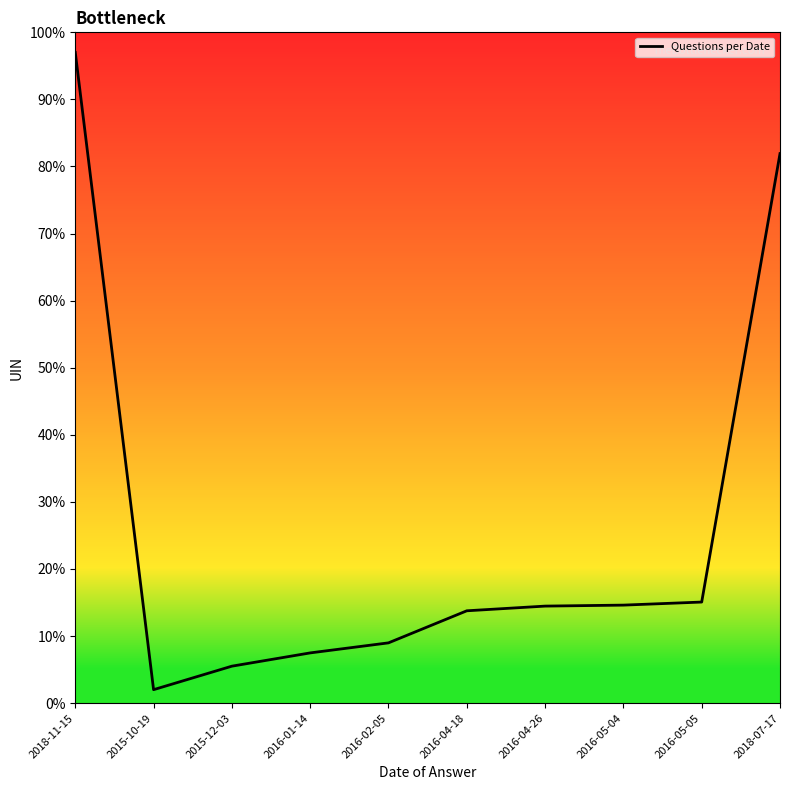

How many lines are shown in the chart?

1